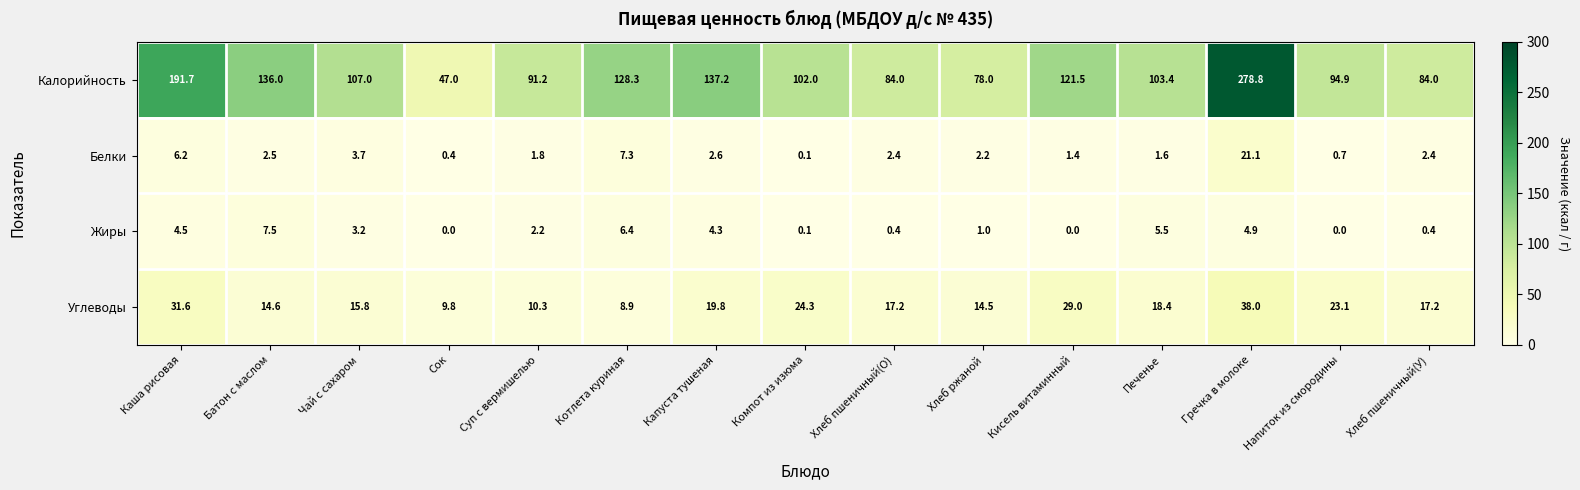

How many values in the Белки series are below 2?

6